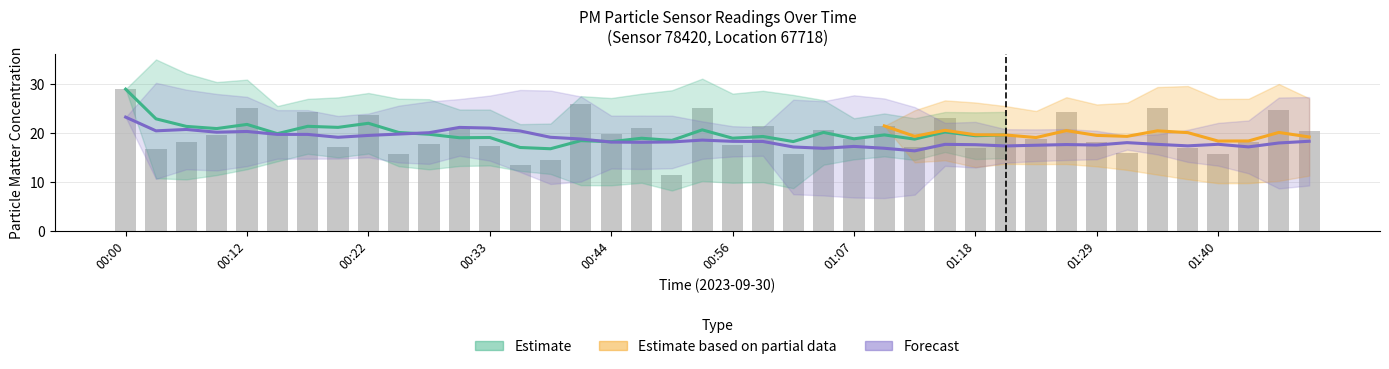

What is the sum of the values at 00:56 and 00:15?

37.1